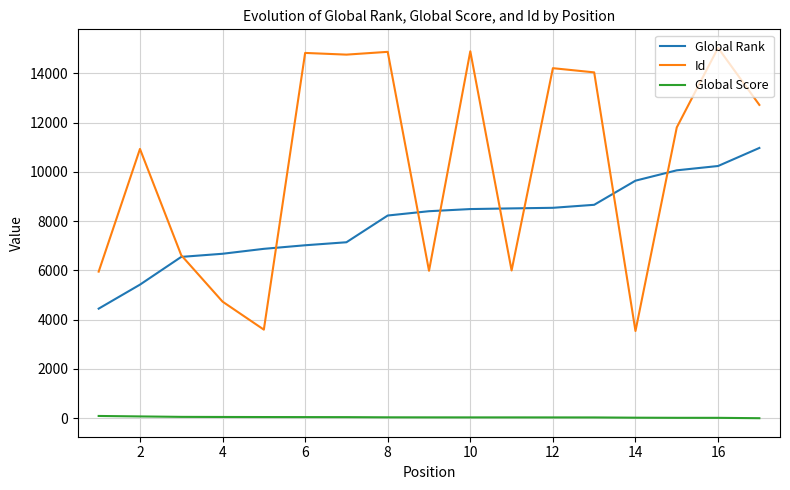

True or false: Global Rank and Global Score cross at least once.

False